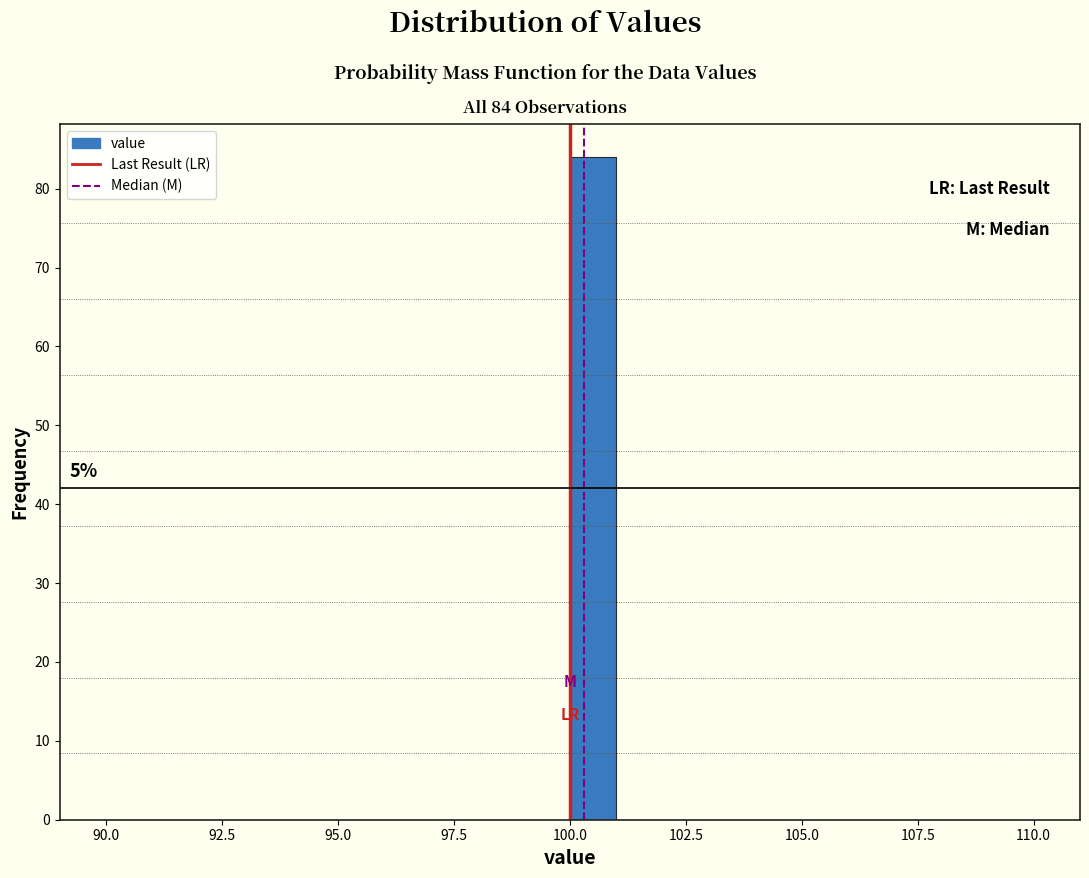

Around what value on the x-axis is the tallest bar? Give the approximate position of its centre, as read against the axis.

100.5